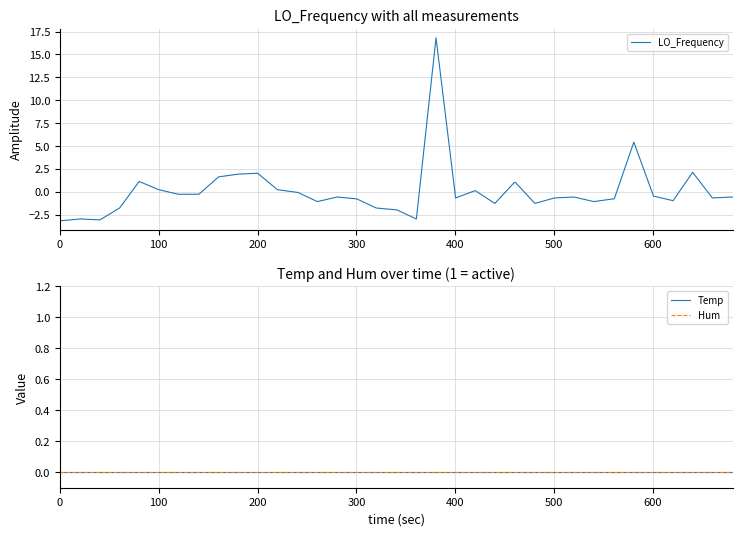

What is the highest value of the LO_Frequency series?

16.8